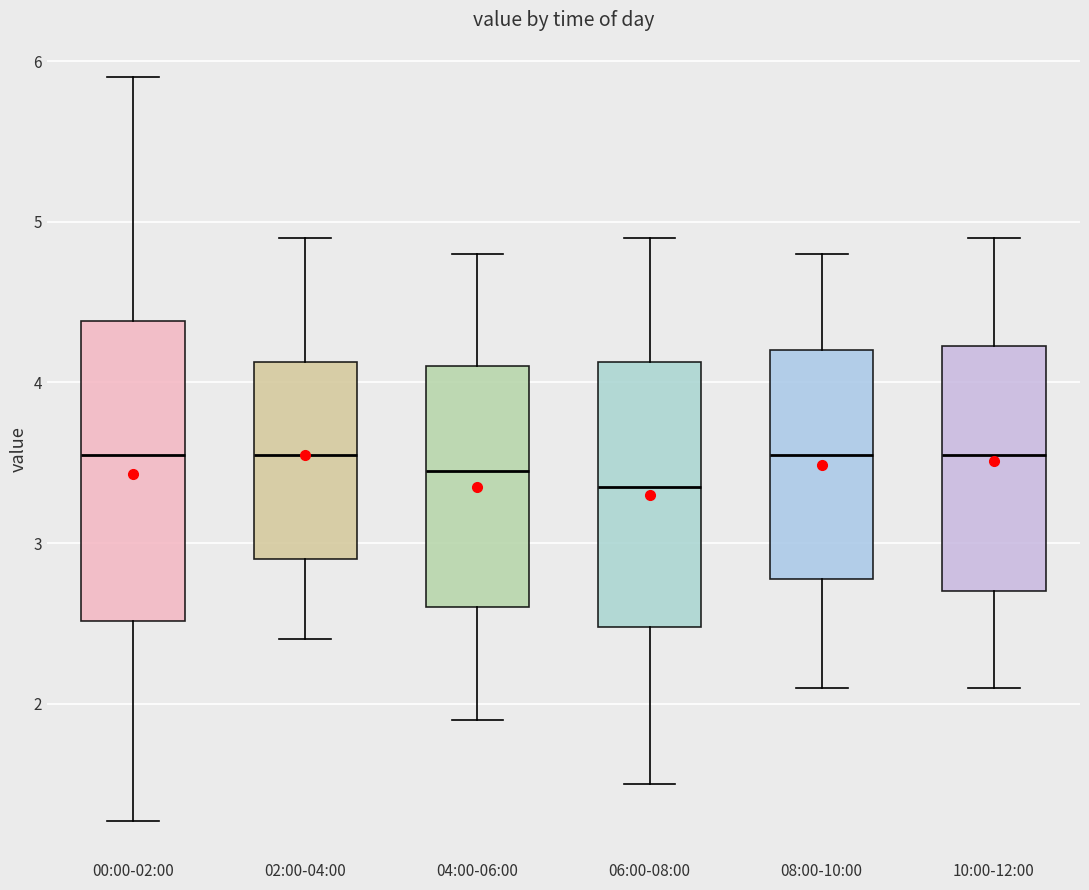

Which box has the lowest median line?

06:00-08:00